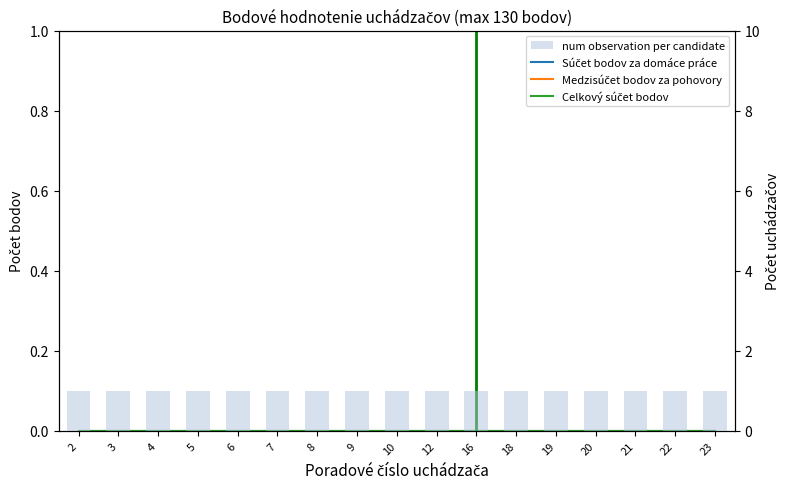

At which category is the sum across all series the highest?

2